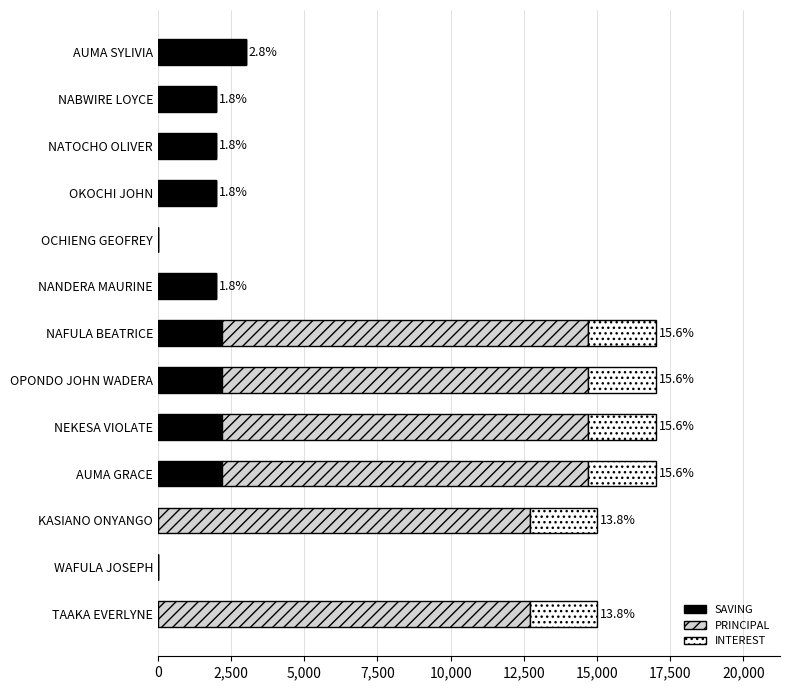

What is the sum of the SAVING values at NATOCHO OLIVER and OKOCHI JOHN?

4000